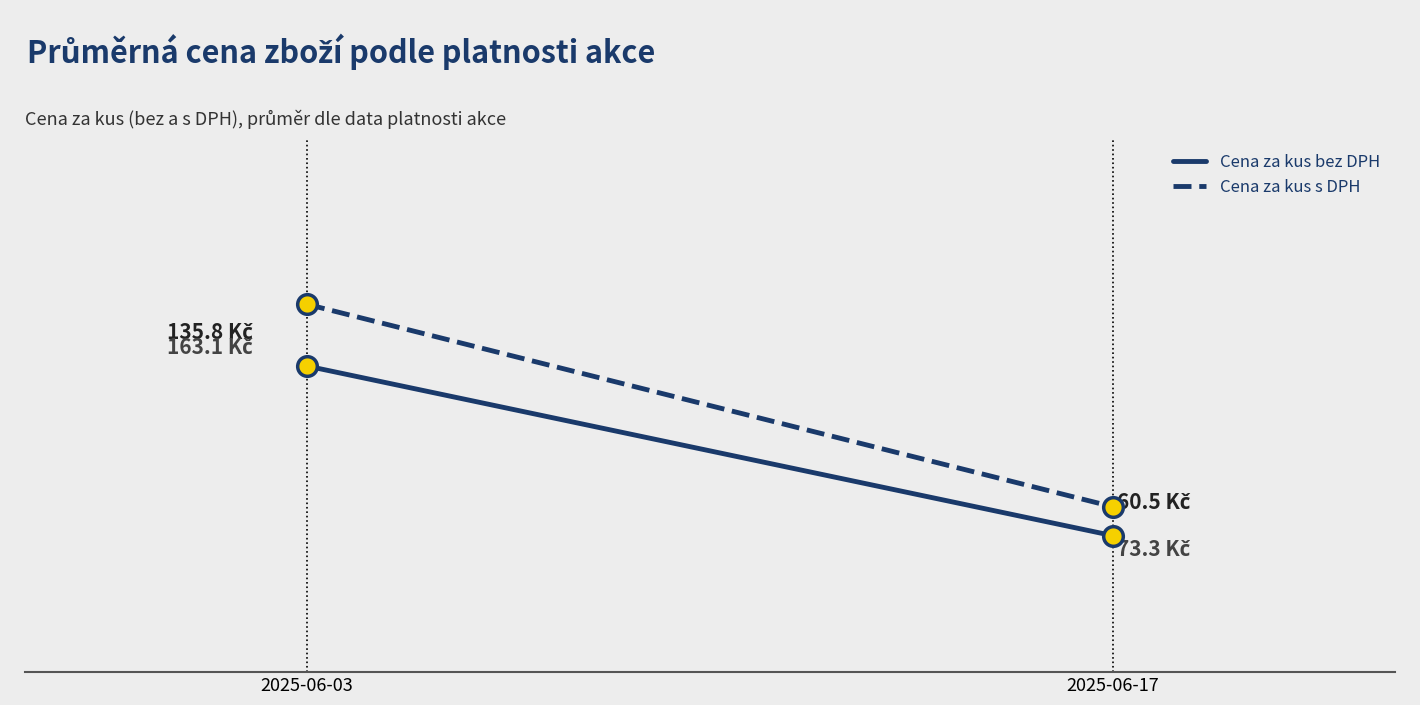

Which series contains the highest Y value?

Cena za kus s DPH